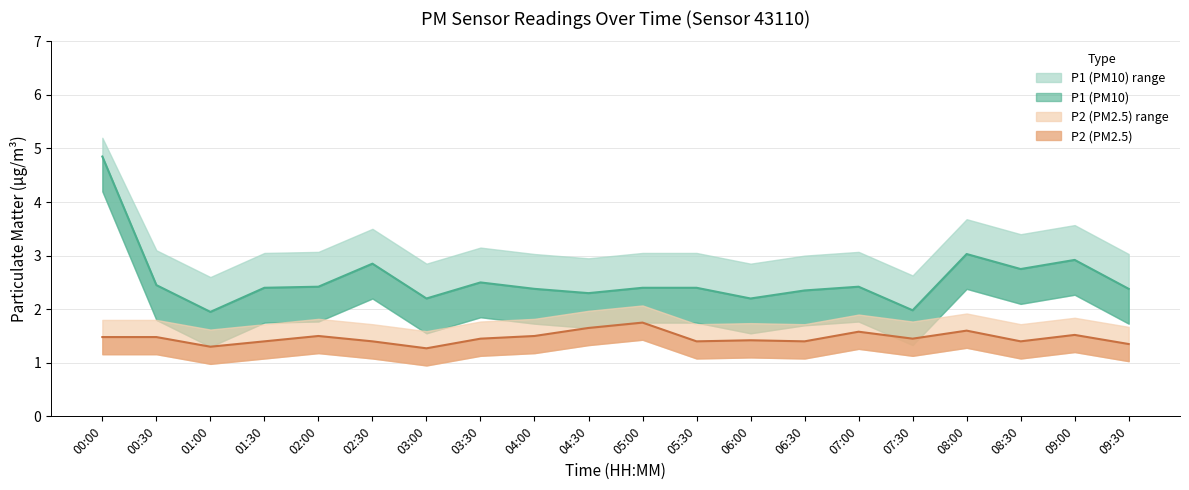

Which label corresponds to the largest value in the chart?

00:00